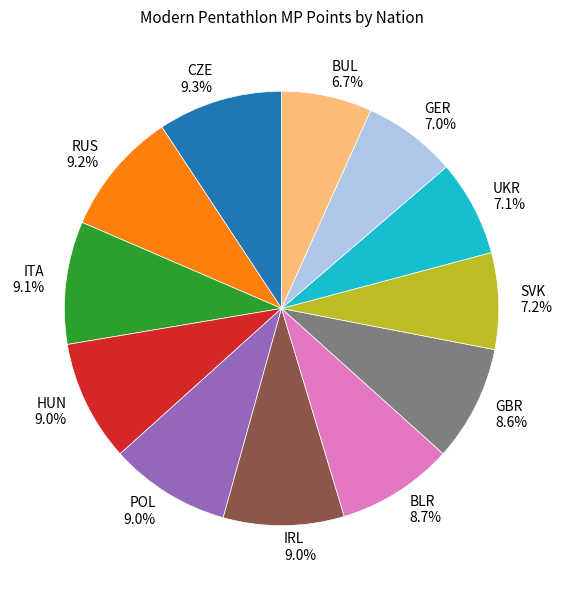

Is RUS the majority of the pie?

No